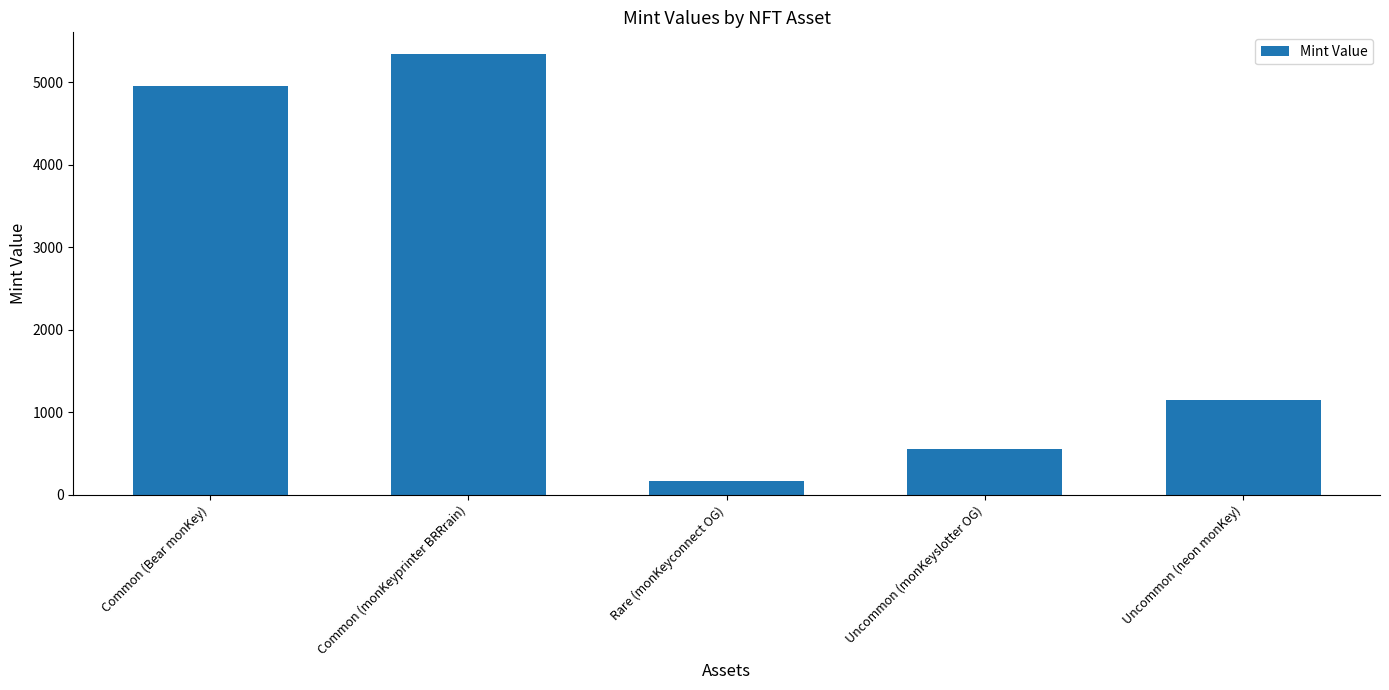

What is the sum of all values?

12164